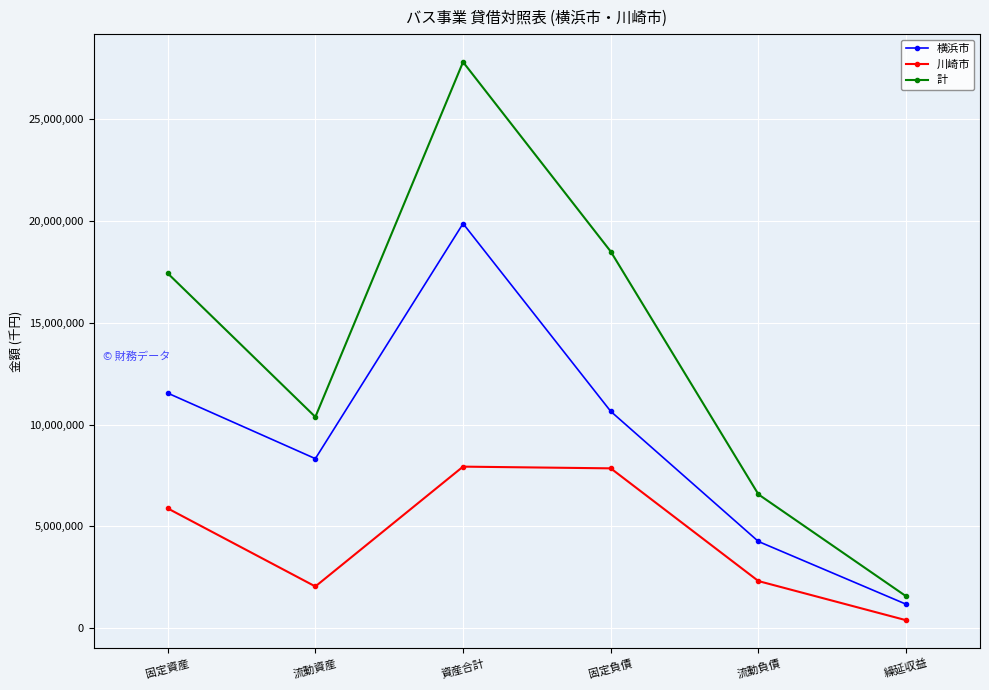

How many data points in 川崎市 are less than 5883826?

3